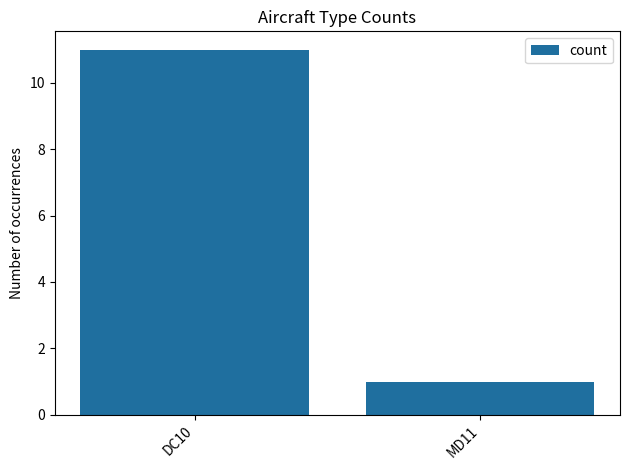

What is the change in value from DC10 to MD11?

-10